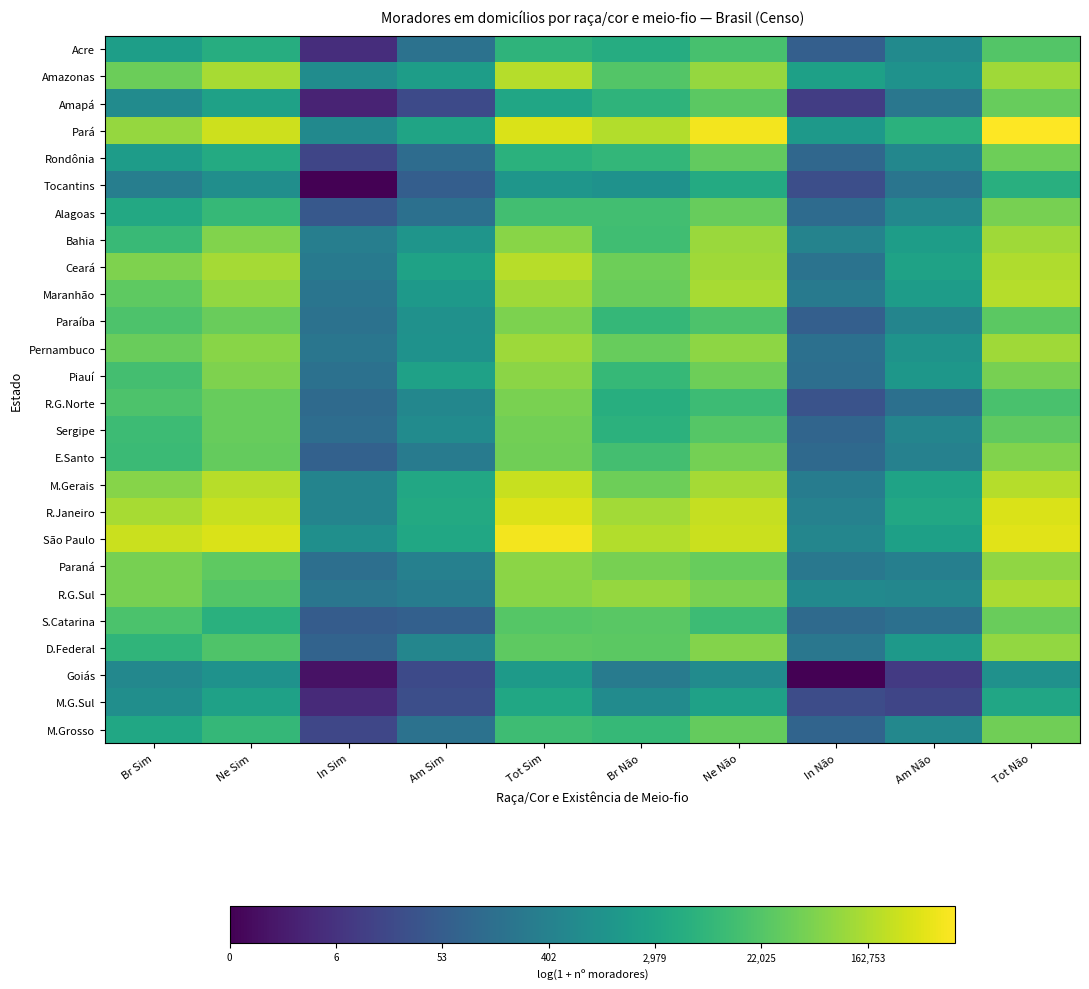

Which series has the largest total across all categories?

Pará